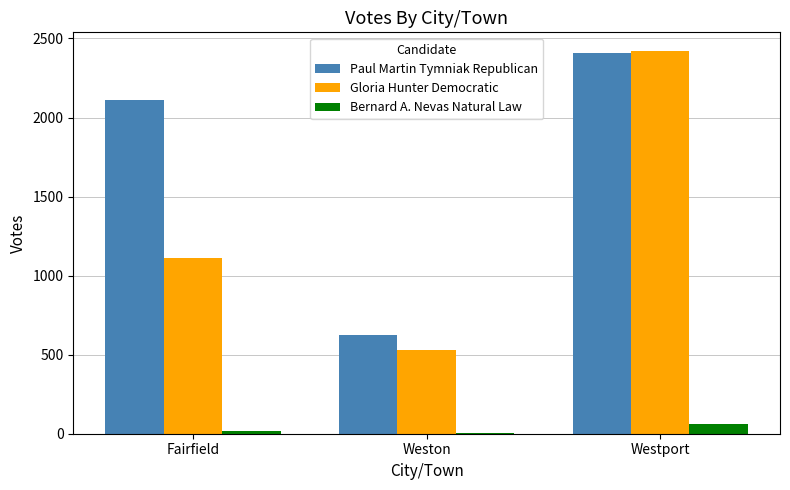

The Gloria Hunter Democratic series shows 527 at Weston. True or false?

True